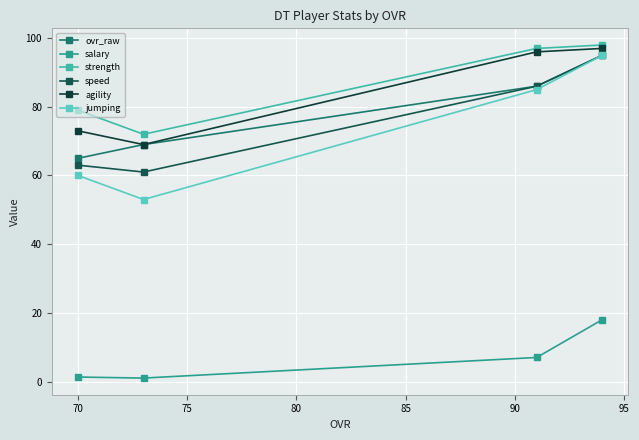

How many data points in agility are less than 96?

2